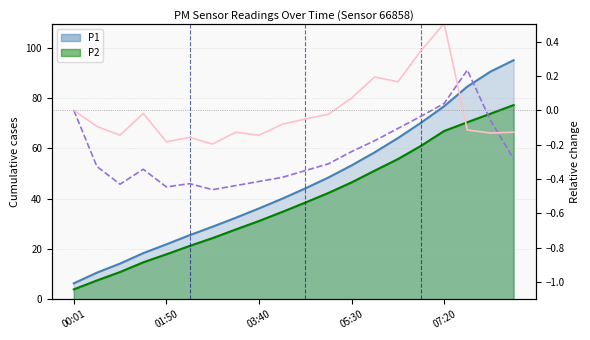

How many times do P2 rel and P1 rel cross each other?

2